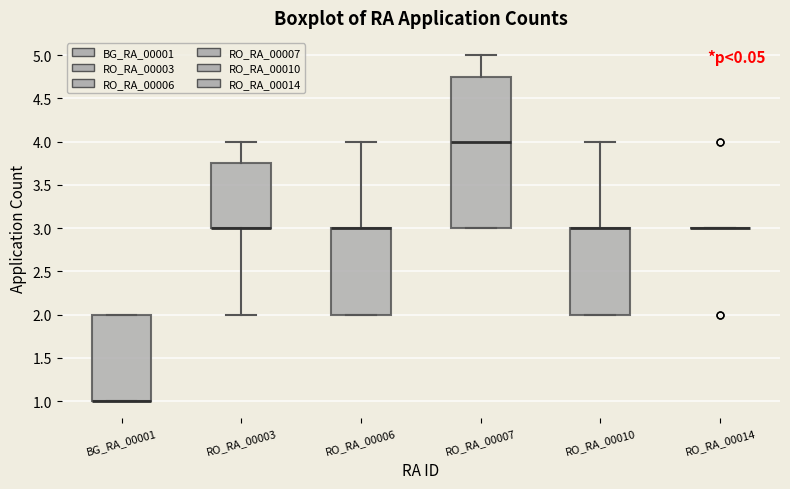

Reading left to right, transcribe this box plot: for each box, give where its median line is, the range the box spans, and where its two whiskers end, as read against the y-axis. The values are not printed on the chart, so give them approximately, as read against the axis.

BG_RA_00001: median 1.00 (drawn on the box's lower edge), box 1.00 to 2.00, whiskers 1.00 to 2.00
RO_RA_00003: median 3.00 (drawn on the box's lower edge), box 3.00 to 3.75, whiskers 2.00 to 4.00
RO_RA_00006: median 3.00 (drawn on the box's upper edge), box 2.00 to 3.00, whiskers 2.00 to 4.00
RO_RA_00007: median 4.00, box 3.00 to 4.75, whiskers 3.00 to 5.00
RO_RA_00010: median 3.00 (drawn on the box's upper edge), box 2.00 to 3.00, whiskers 2.00 to 4.00
RO_RA_00014: box collapsed to a line at 3.00, whiskers 3.00 to 3.00